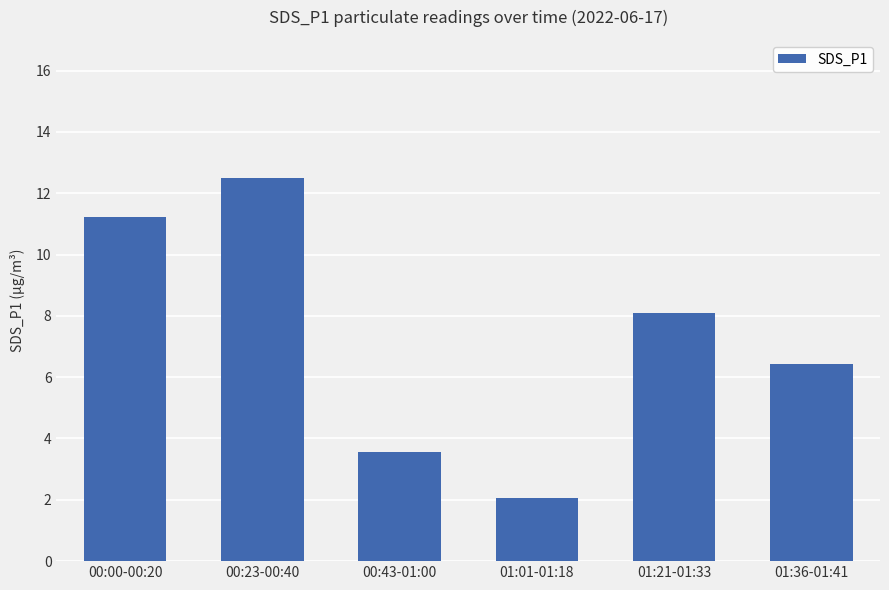

What is the sum of the values at 01:36-01:41 and 00:43-01:00?

10.0